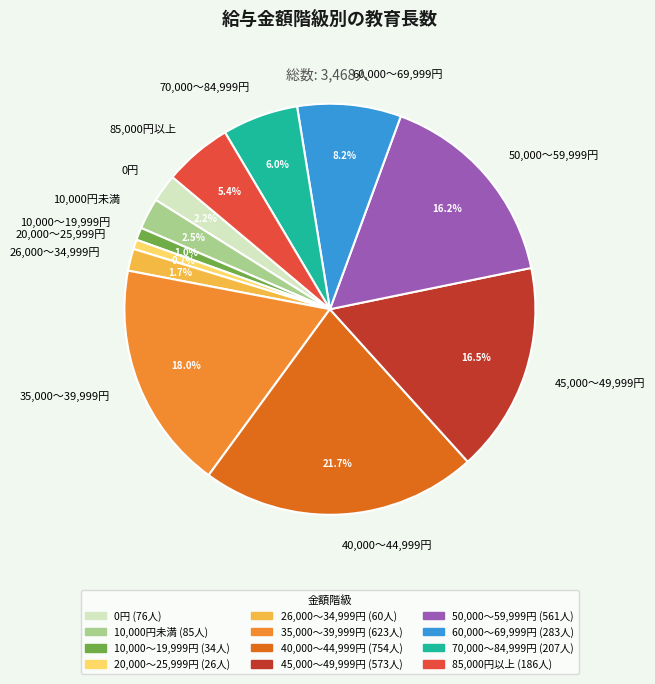

Between 85,000円以上 and 0円, which is larger?

85,000円以上